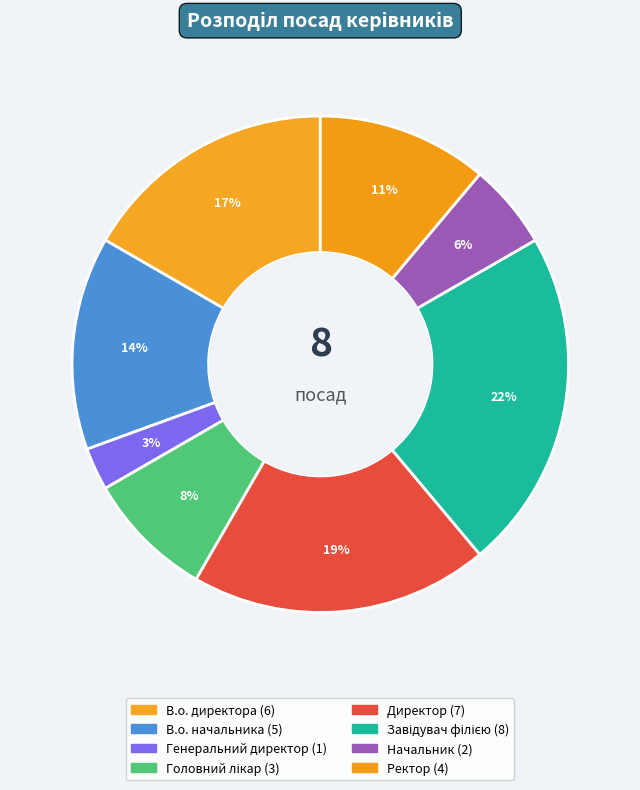

Rank the categories by value from lowest to highest.

Генеральний директор, Начальник, Головний лікар, Ректор, В.о. начальника, В.о. директора, Директор, Завідувач філією